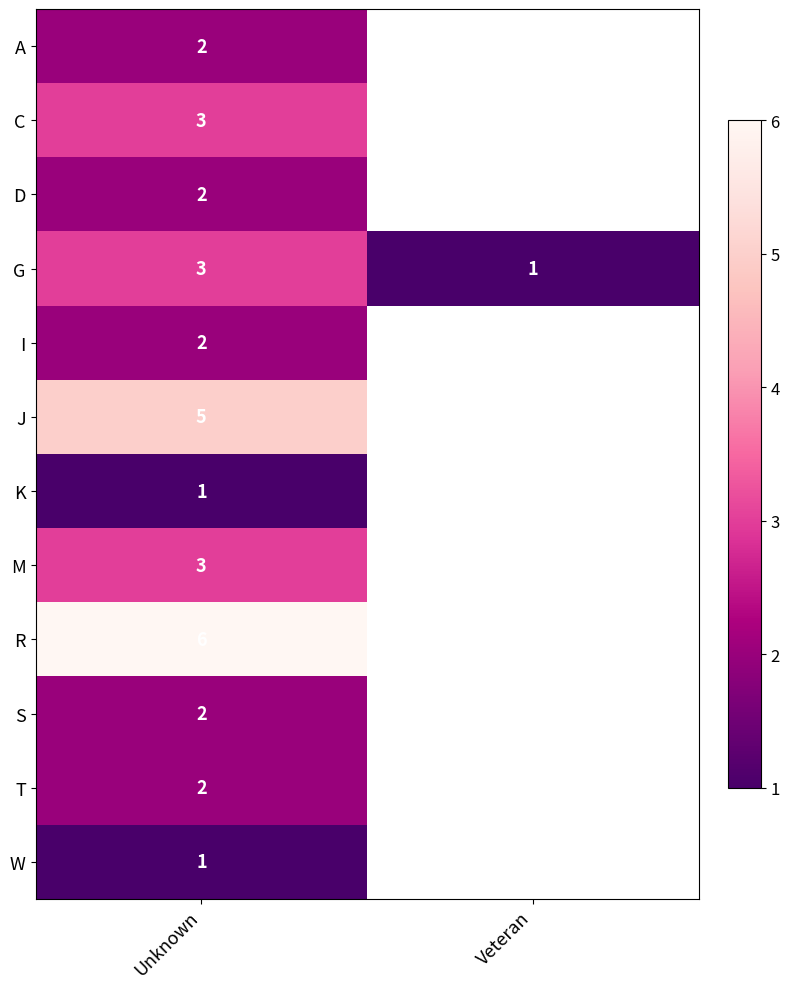

What is the total value across all series at Unknown?

32